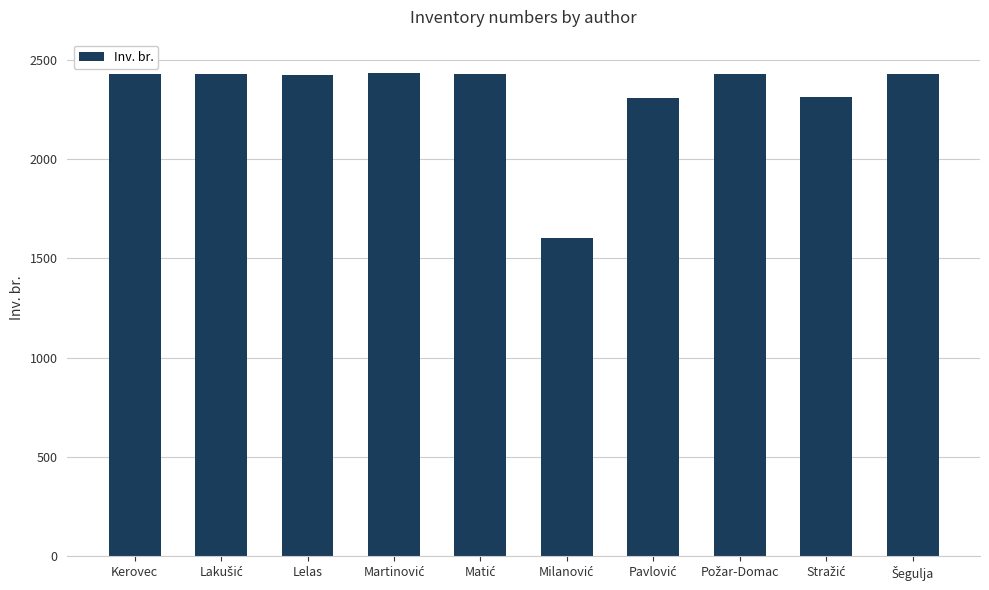

What is the maximum value shown in the chart?

2430